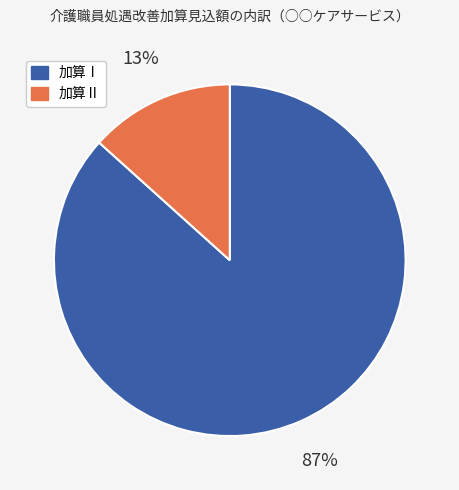

To the nearest percent, what is the average slice percentage?

50%